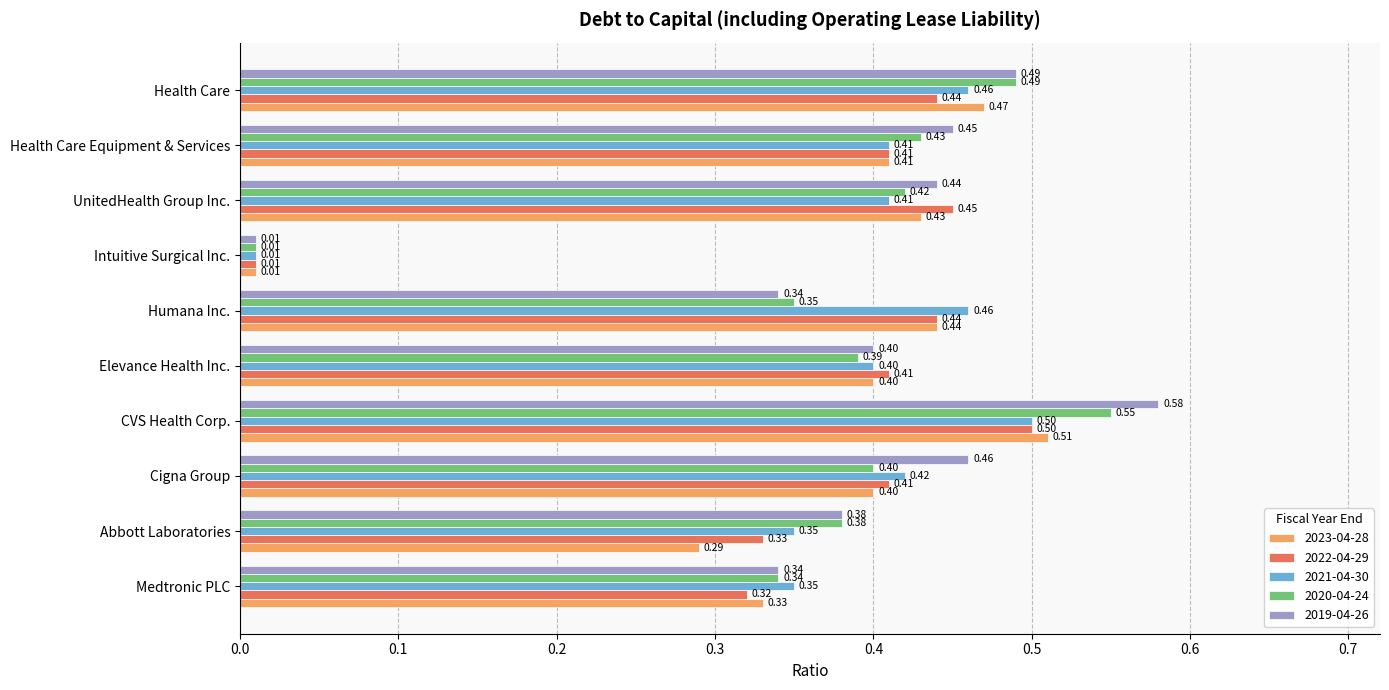

What is the sum of all 2019-04-26 values?

3.9